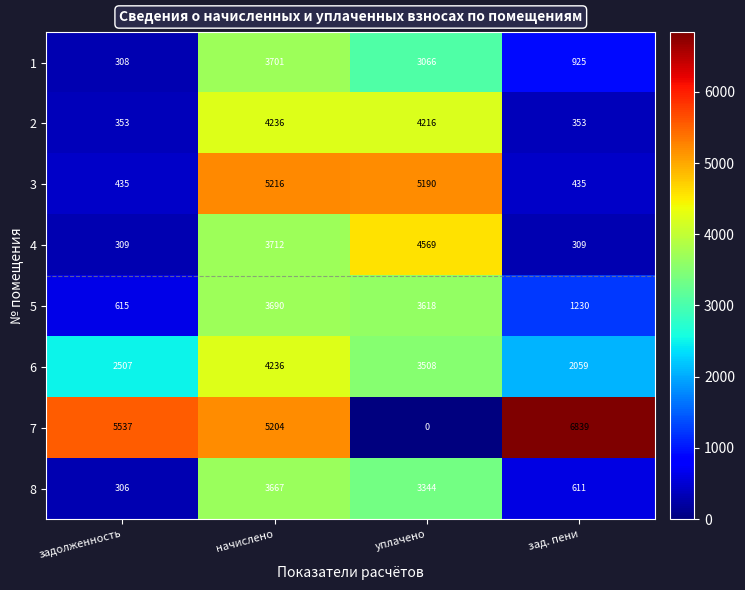

At which category is the sum across all series the highest?

начислено